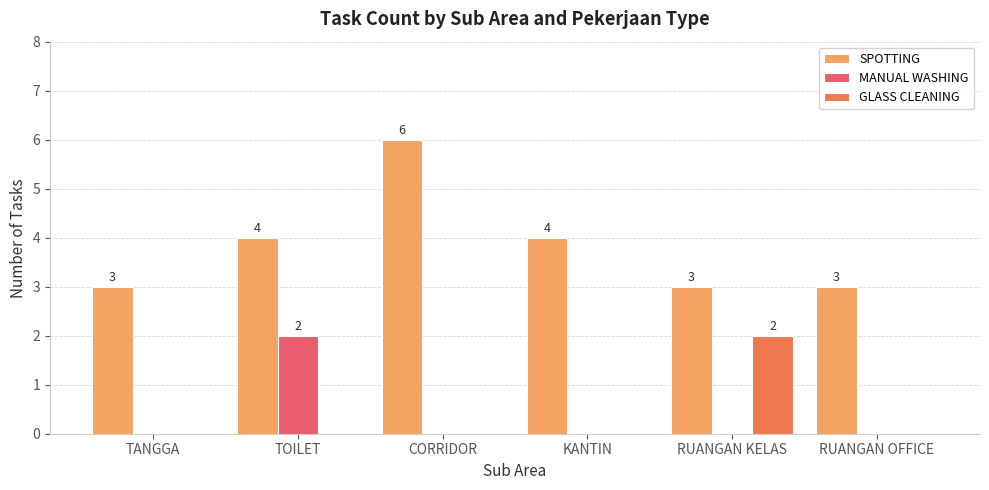

Which label corresponds to the largest value in the chart?

CORRIDOR